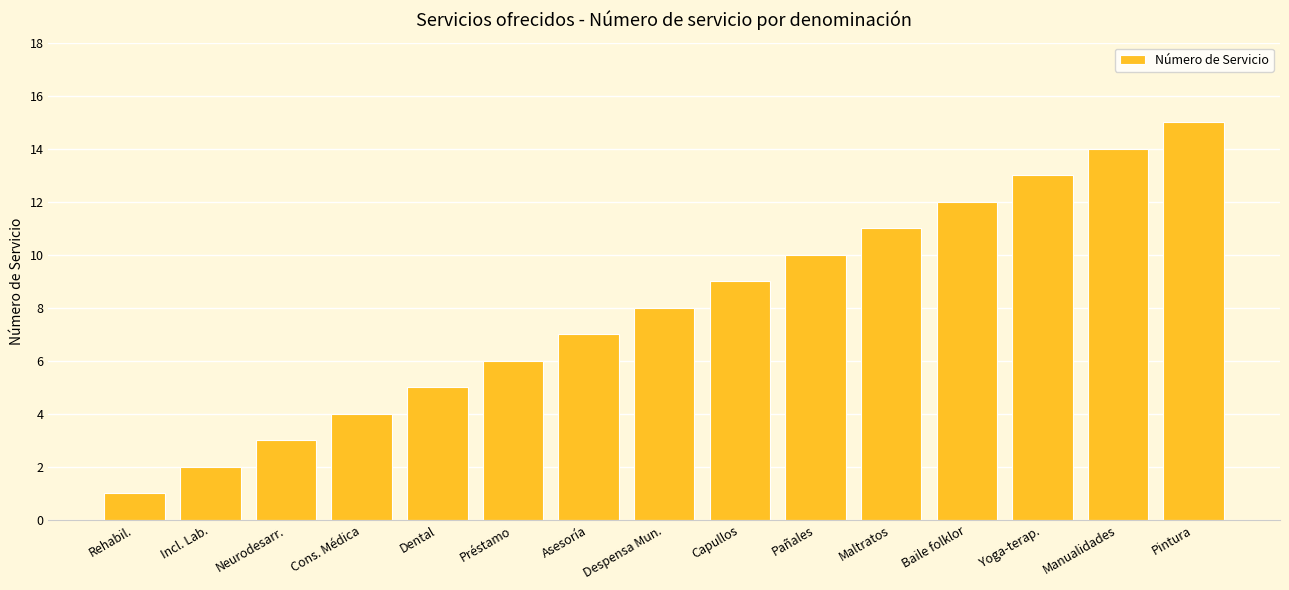

Which label corresponds to the smallest value in the chart?

Rehabil.